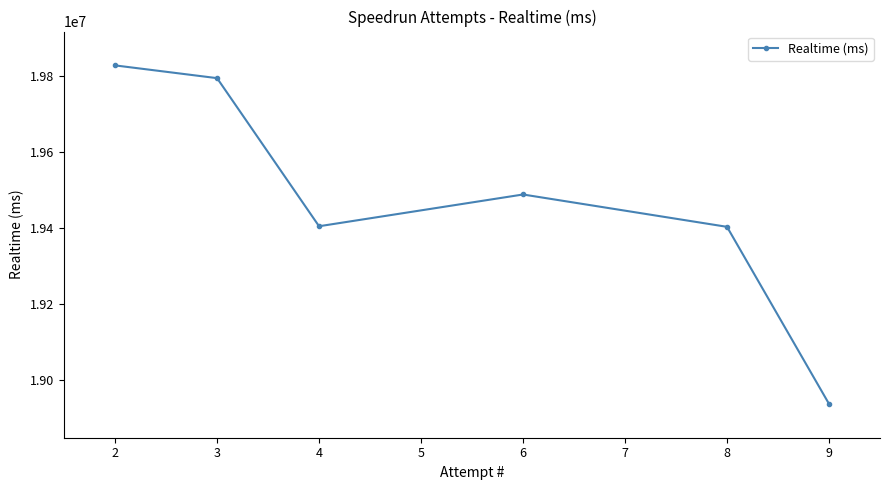

The value at 8 is 28598592. True or false?

False